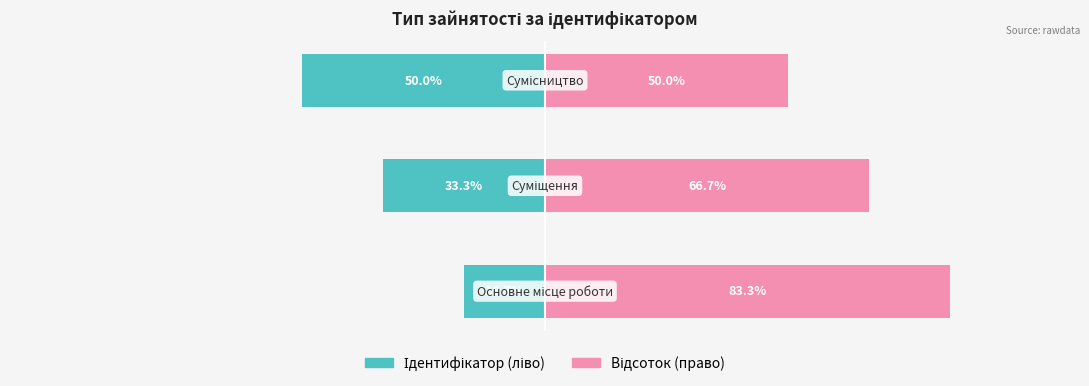

What is the minimum value for Ідентифікатор (ліво)?

-50.0